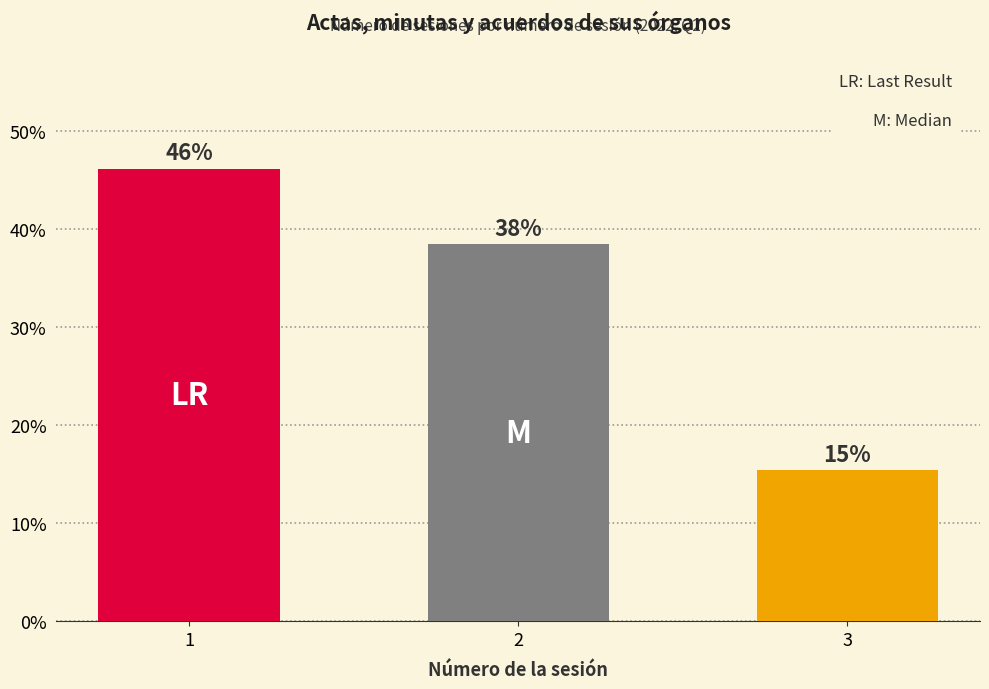

Rank the categories by value from lowest to highest.

3, 2, 1